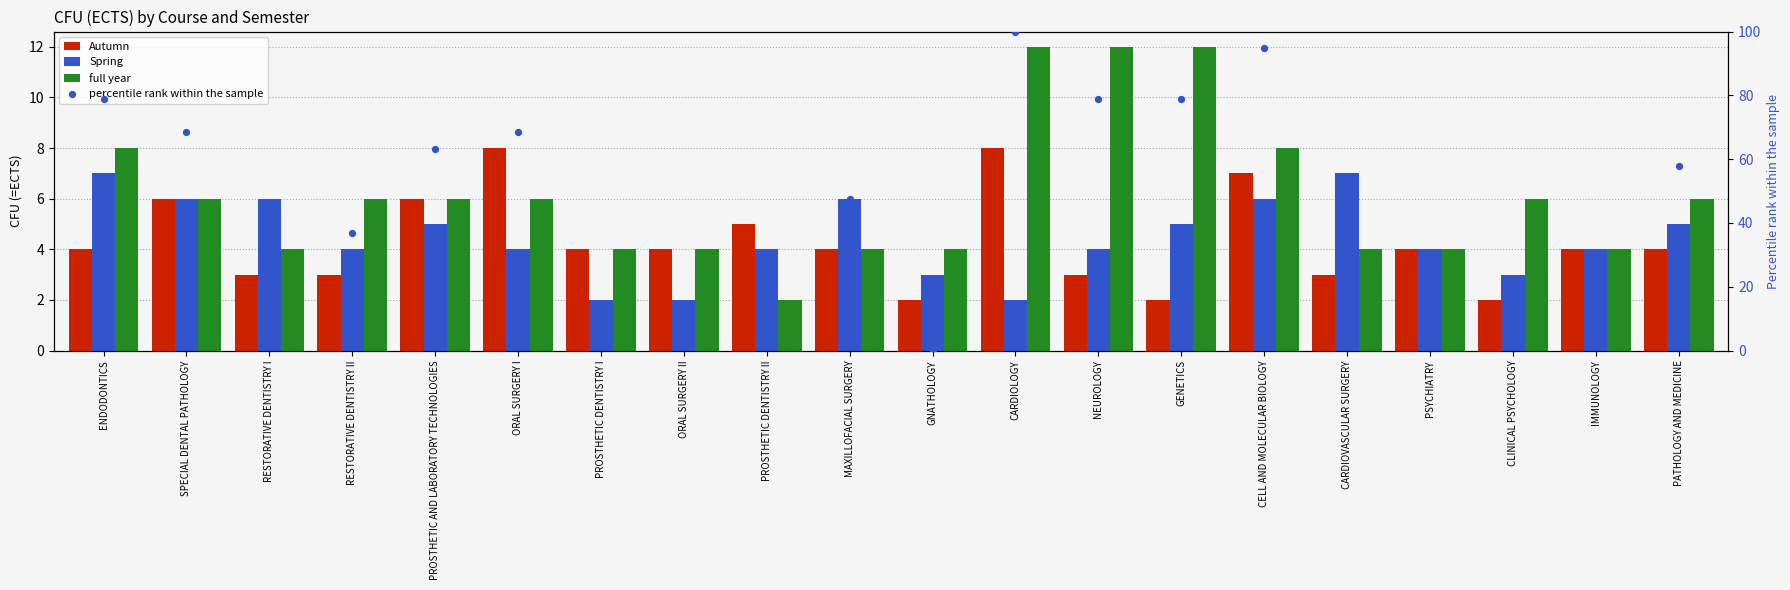

Which series has the largest total across all categories?

percentile rank within the sample